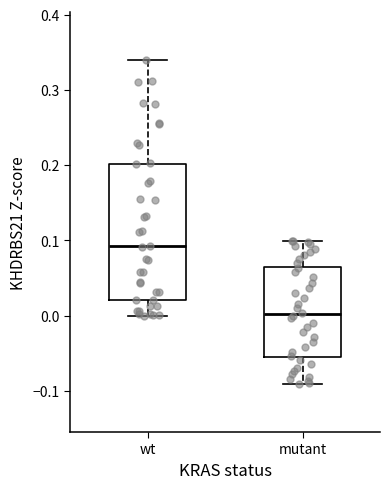

Which box is the tallest, from its lower edge to its upper edge?

wt